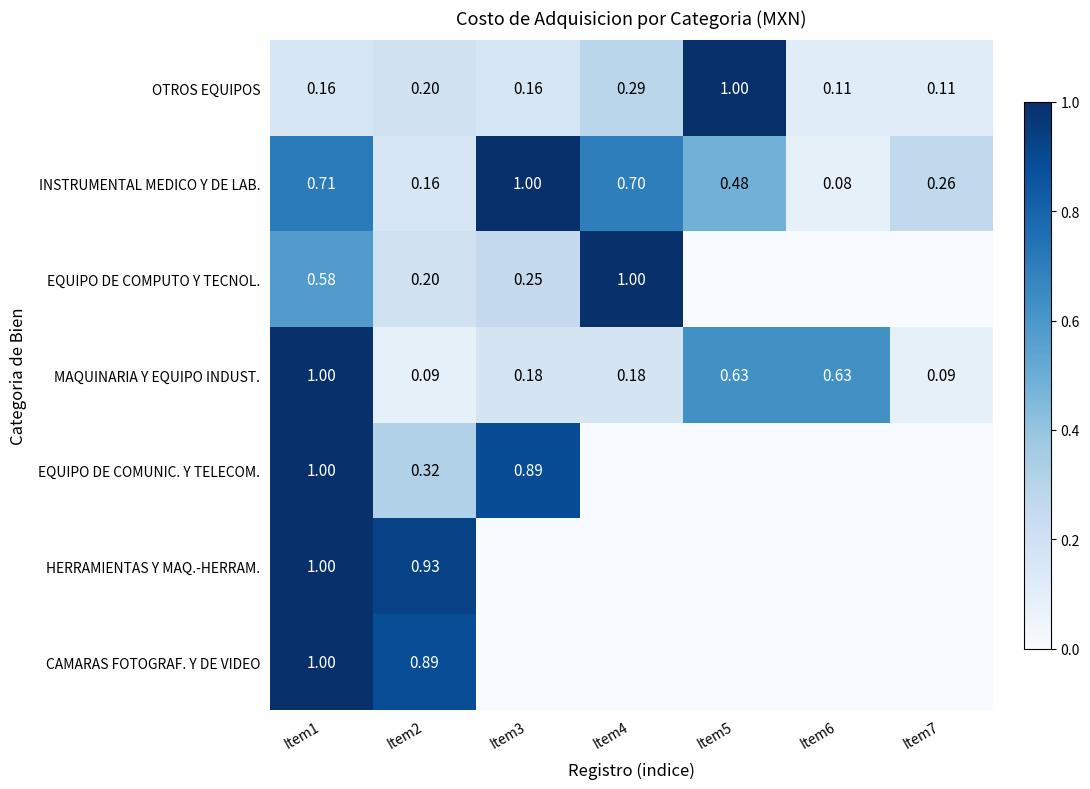

Read the OTROS EQUIPOS value at Item1.

0.2